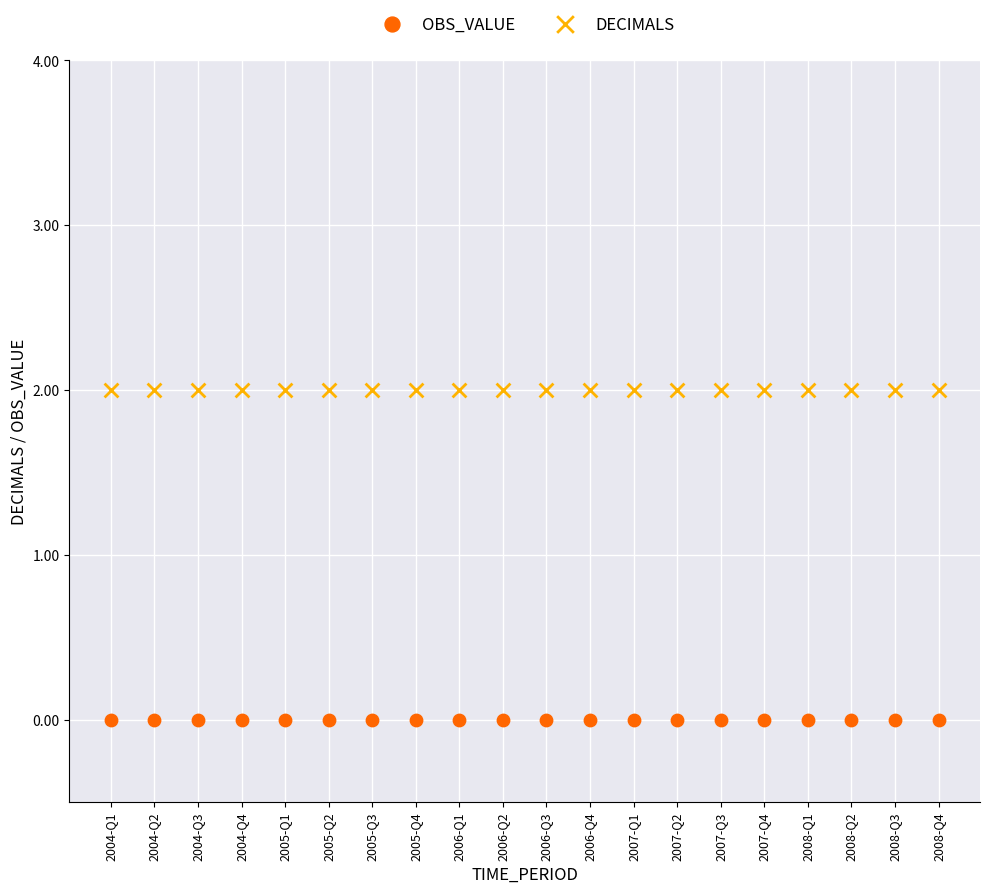

Which series reaches the maximum Y coordinate?

DECIMALS